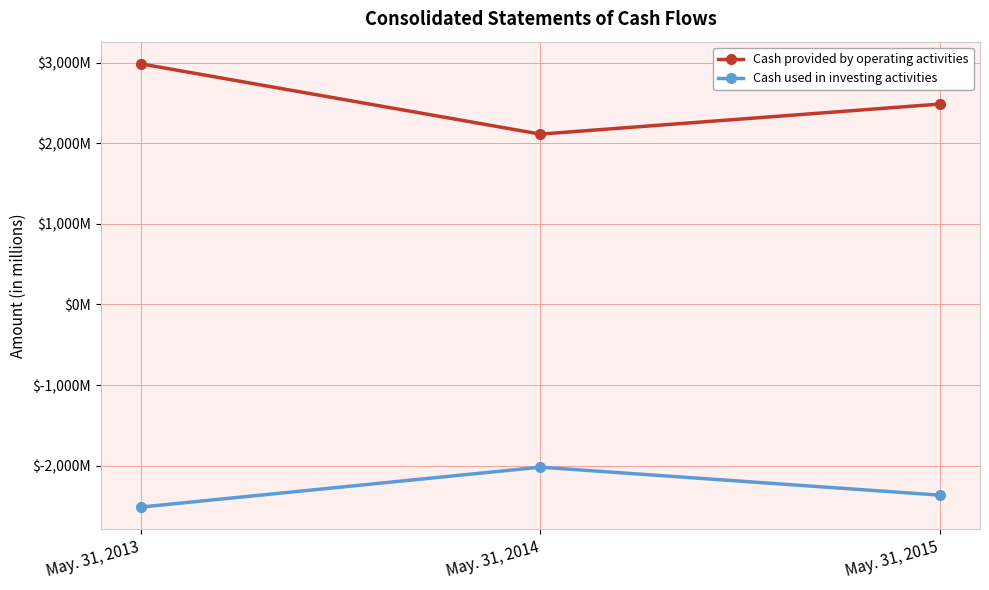

Which series has the largest total across all categories?

Cash provided by operating activities